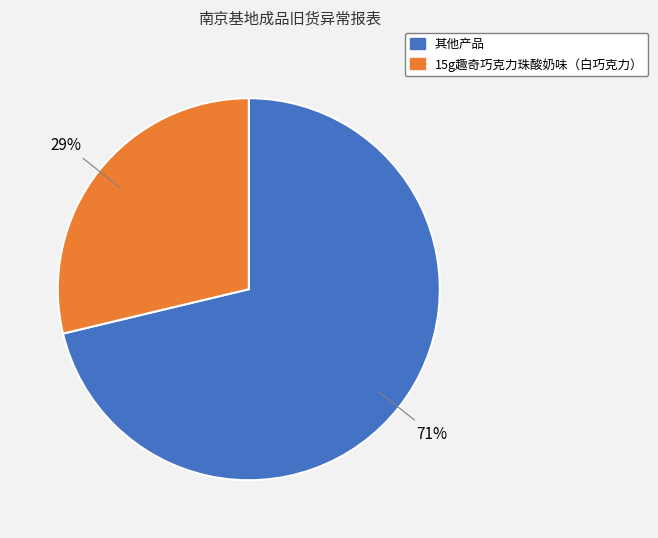

What is the smallest slice in the pie chart?

15g趣奇巧克力珠酸奶味（白巧克力）